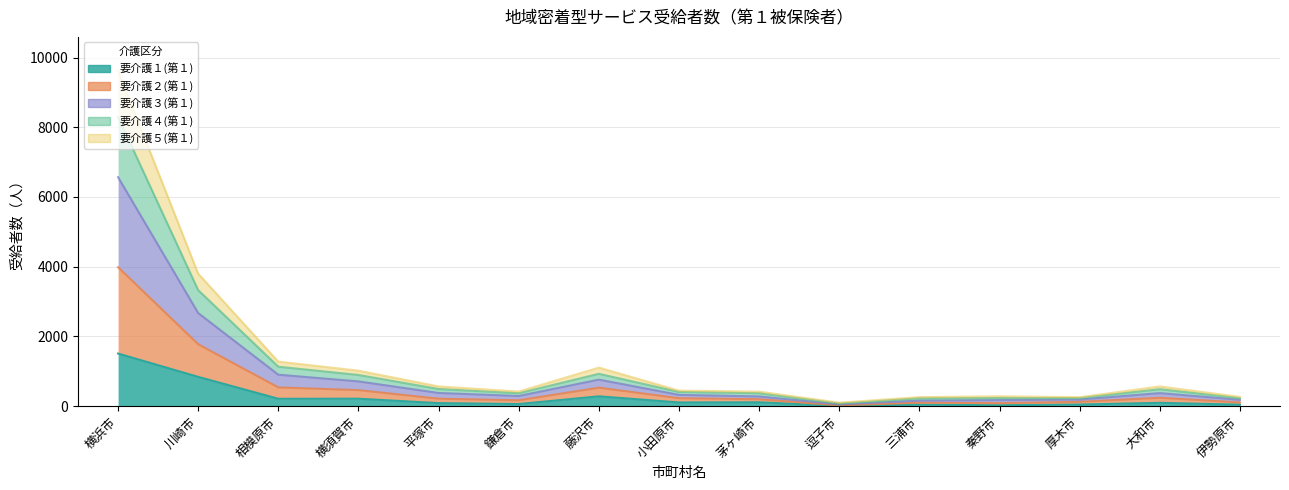

In 要介護５(第１), how many points are higher than both neighbors (excluding endpoints)?

3